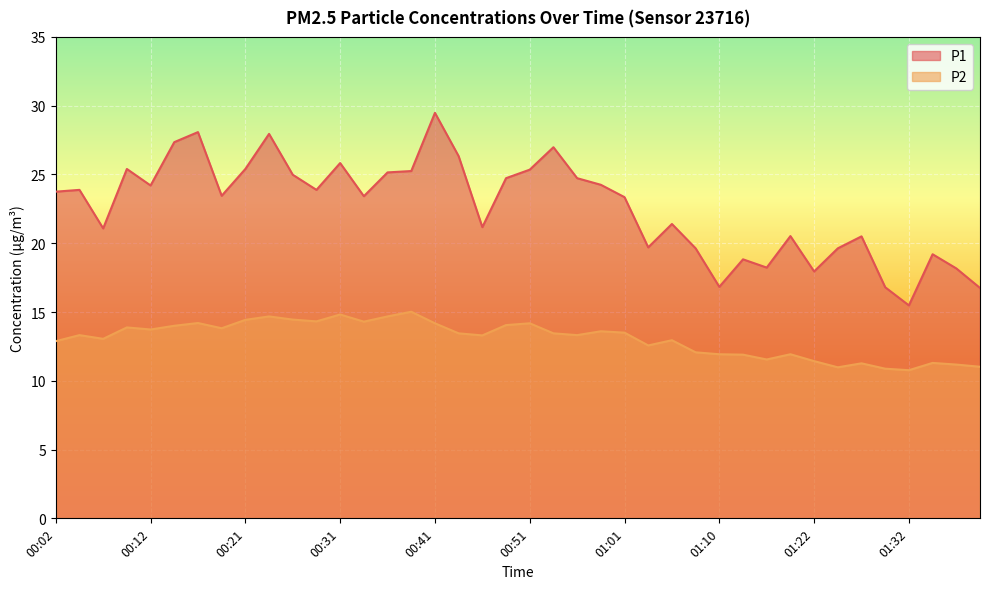

In P1, how many points are higher than both neighbors (excluding endpoints)?

12